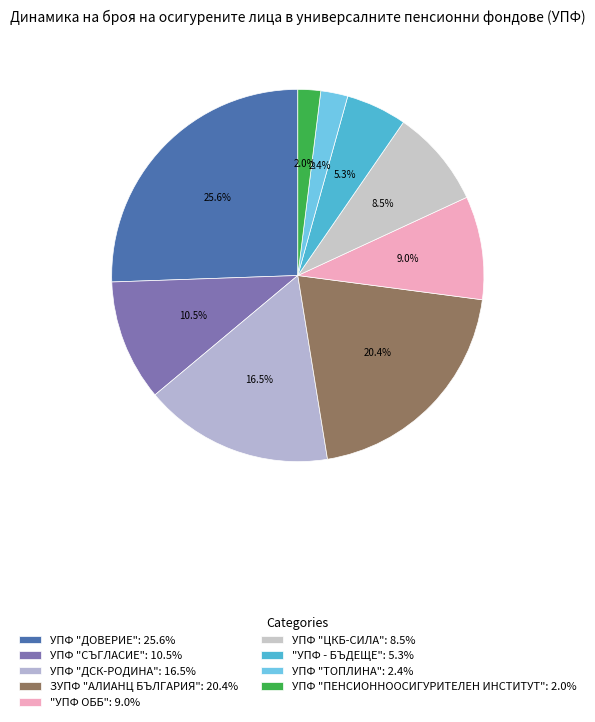

How many segments does this pie chart have?

9